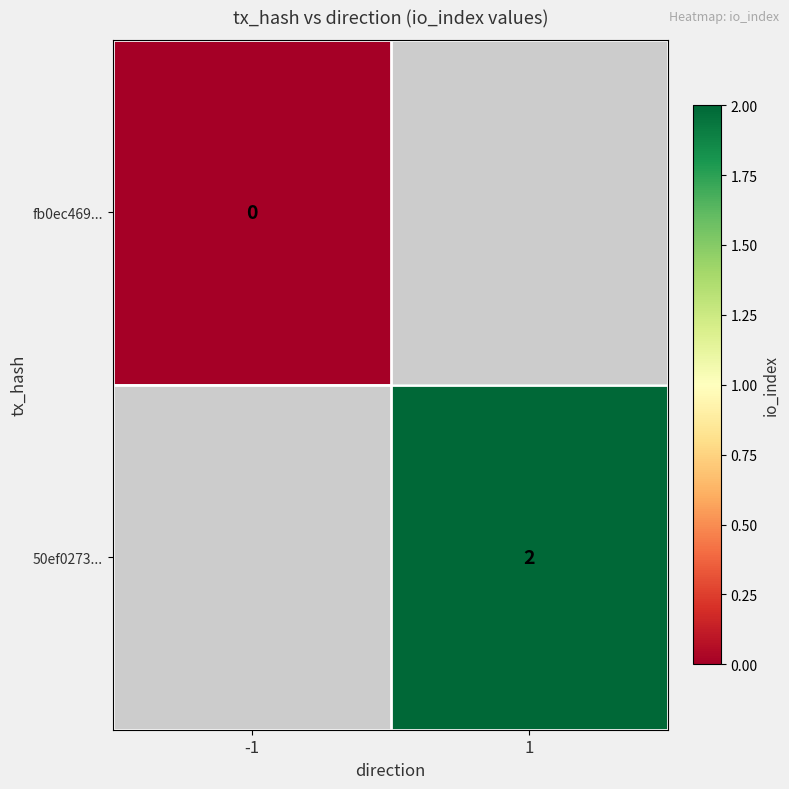

True or false: 50ef0273... has a value of 2 at 1.

True